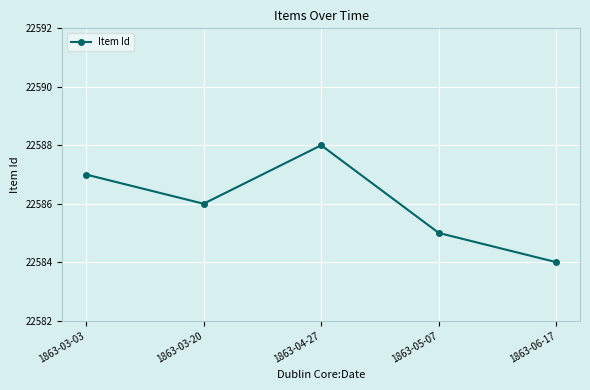

Count the values in the range 22585 to 22587.

3